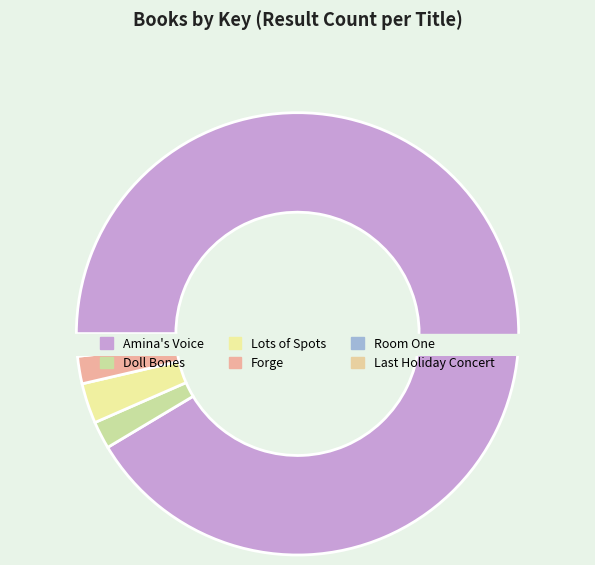

To the nearest percent, what is the combined percentage of Forge and Amina's Voice?

93%